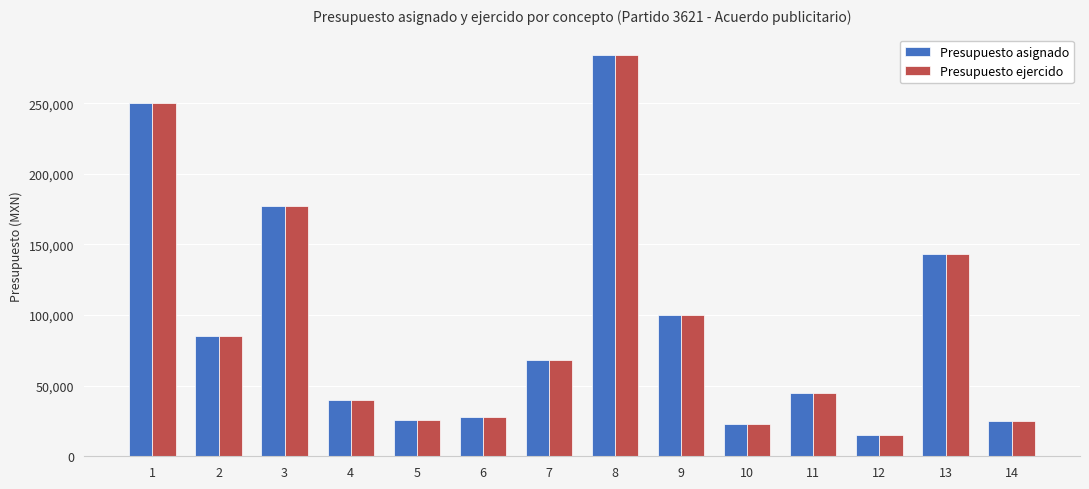

True or false: Presupuesto ejercido has a value of 10840 at 10.

False